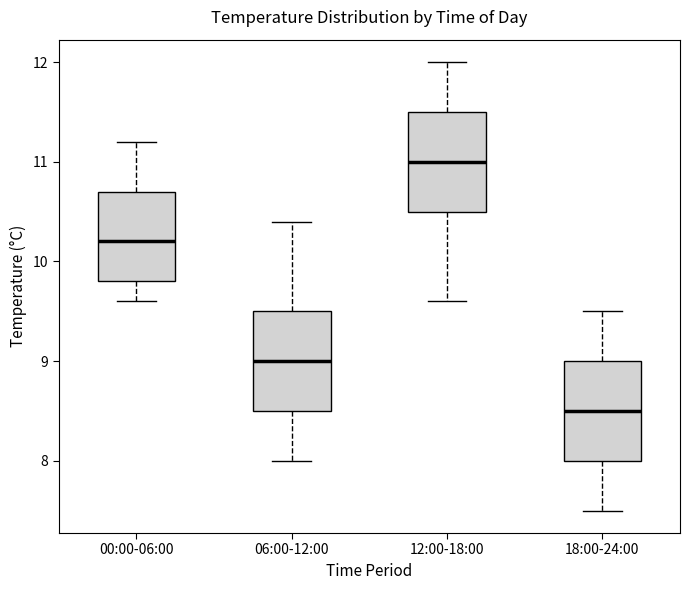

Reading left to right, read every box against the y-axis: the position of its median line, the range the box covers, and the ends of its whiskers. The values are not printed on the chart, so give them approximately, as read against the axis.

00:00-06:00: median 10.2, box 9.8 to 10.7, whiskers 9.6 to 11.2
06:00-12:00: median 9.0, box 8.5 to 9.5, whiskers 8.0 to 10.4
12:00-18:00: median 11.0, box 10.5 to 11.5, whiskers 9.6 to 12.0
18:00-24:00: median 8.5, box 8.0 to 9.0, whiskers 7.5 to 9.5